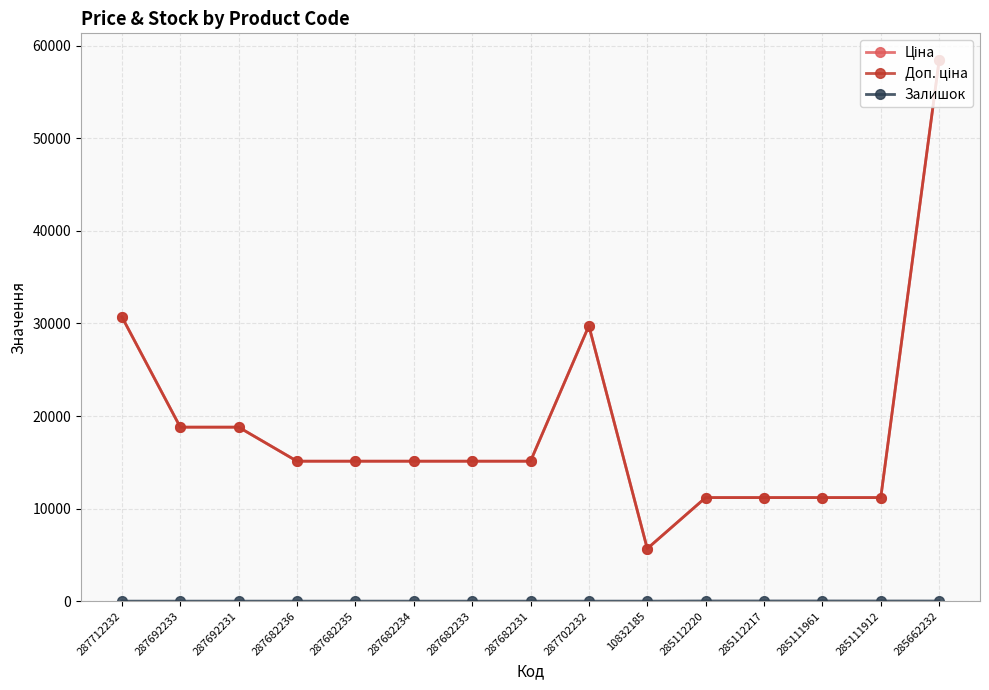

In Доп. ціна, how many points are higher than both neighbors (excluding endpoints)?

1